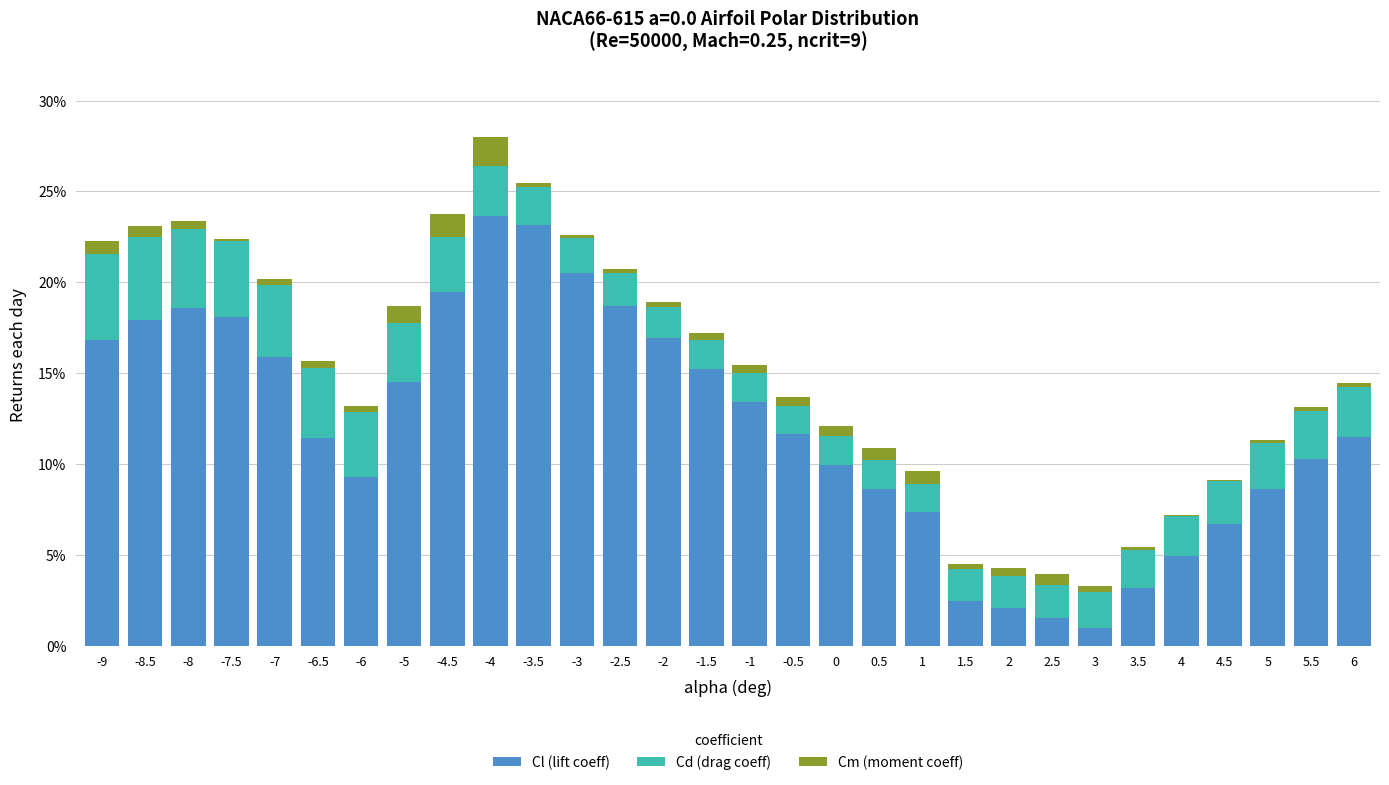

Where does the Cl (lift coeff) series first go above 11?

-9